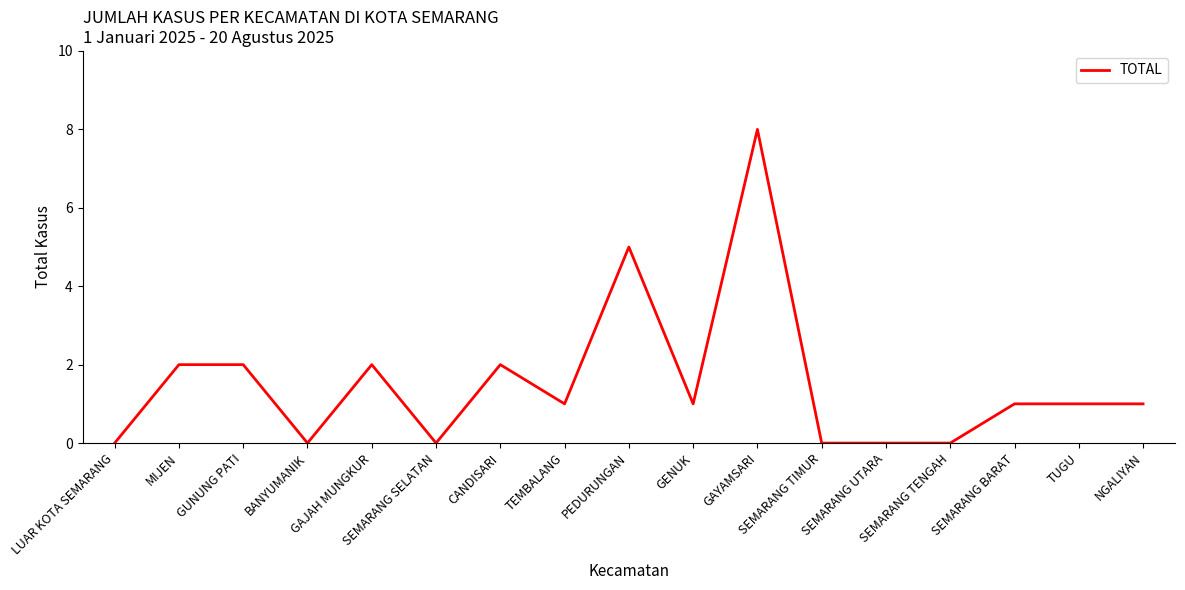

True or false: the data has more than 1 interior local peaks.

True